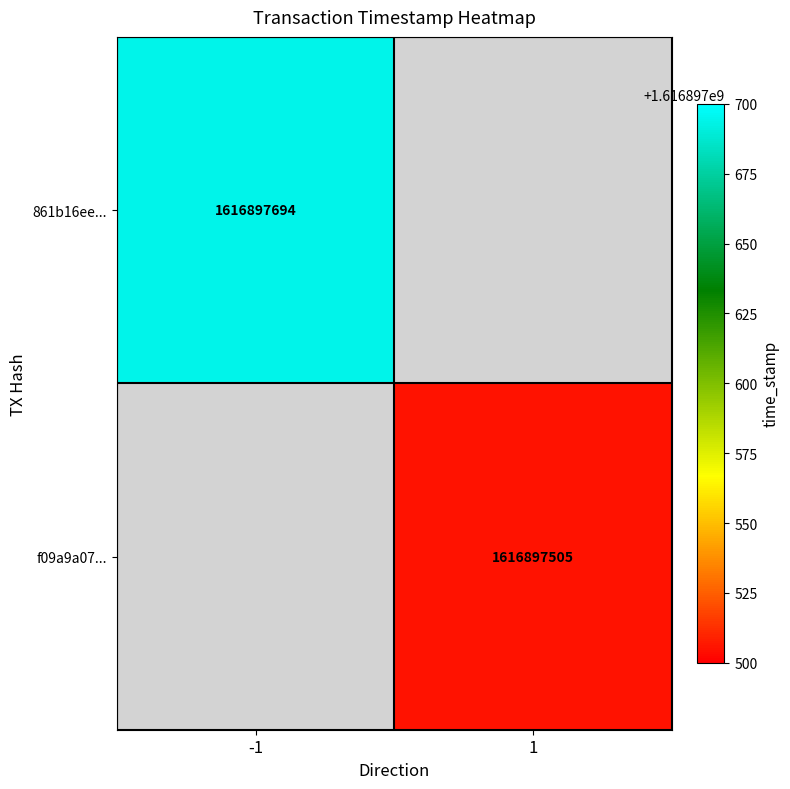

Reading right to left, transcribe all the data shown in this chart.

861b16ee97917ceb2ac8bfaff513a7ef865aad0: 1616897694	-1
f09a9a07d2b428c15aea150d40da2eb2b089fab: 1616897505	1